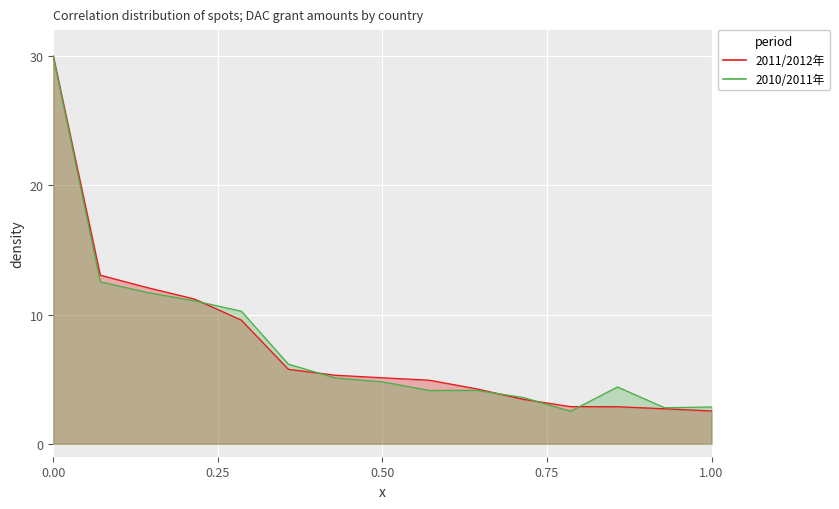

Between ノルウェー and デンマーク, which is larger?

ノルウェー